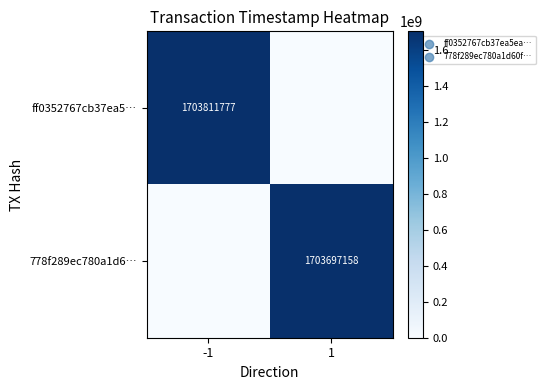

What is the total value across all series at -1?

1703811777